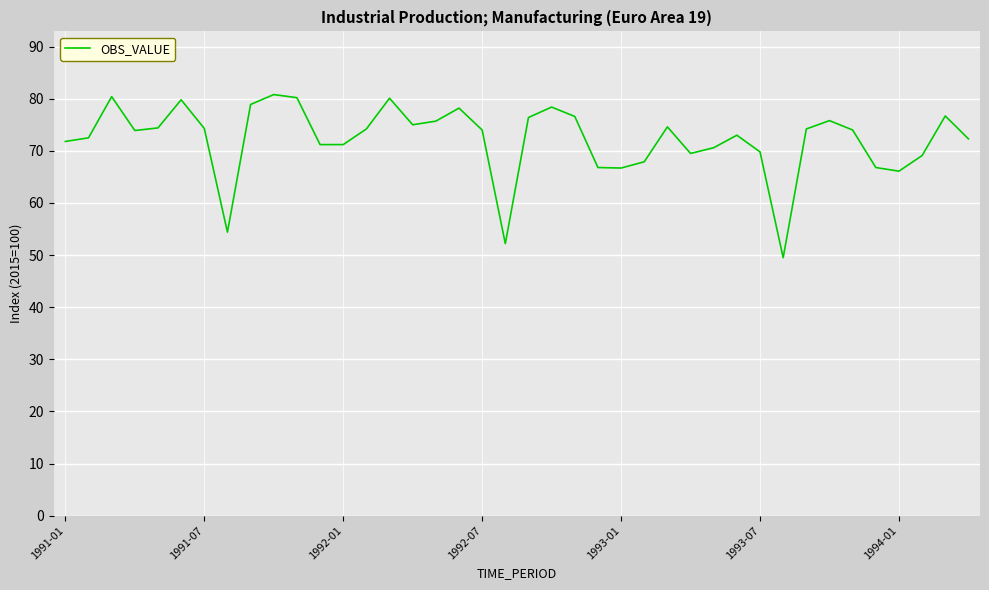

What is the difference between the maximum and minimum values?

31.3